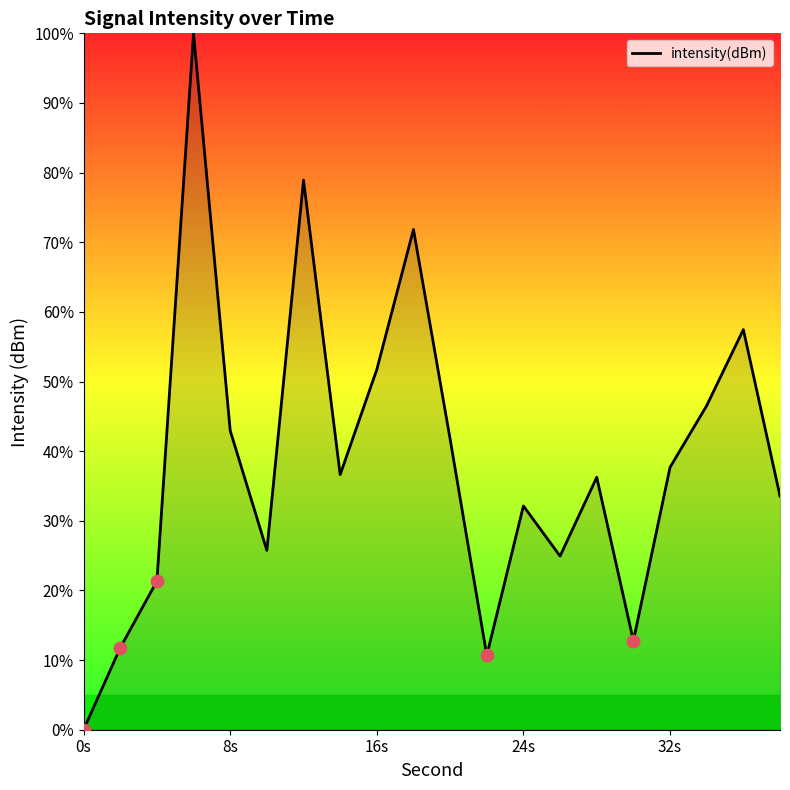

Does the chart have visible grid lines?

No